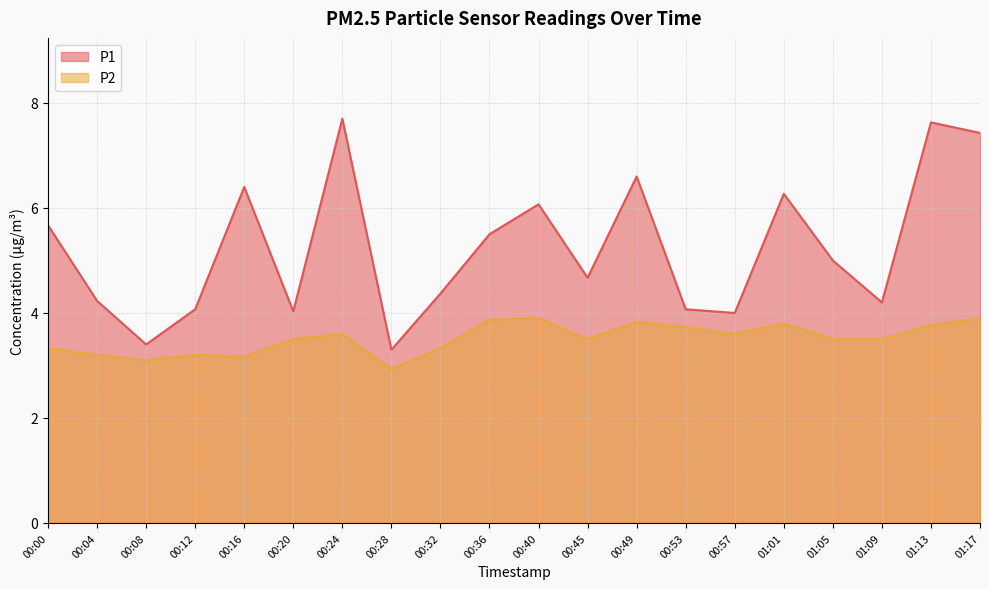

What are all the series names shown in the legend?

P1, P2